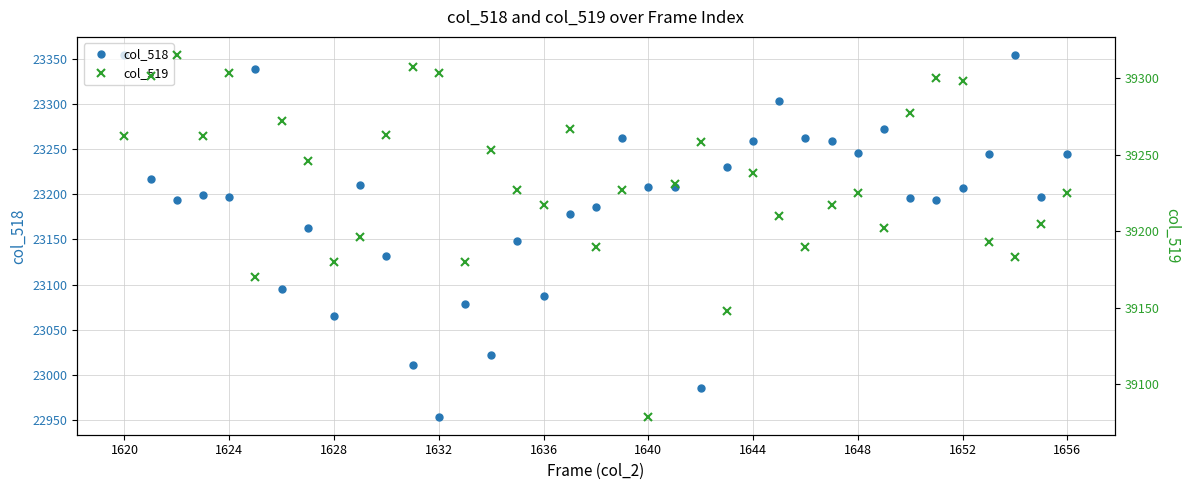

Between 1632 and 29, which series saw the biggest shift?

col_518